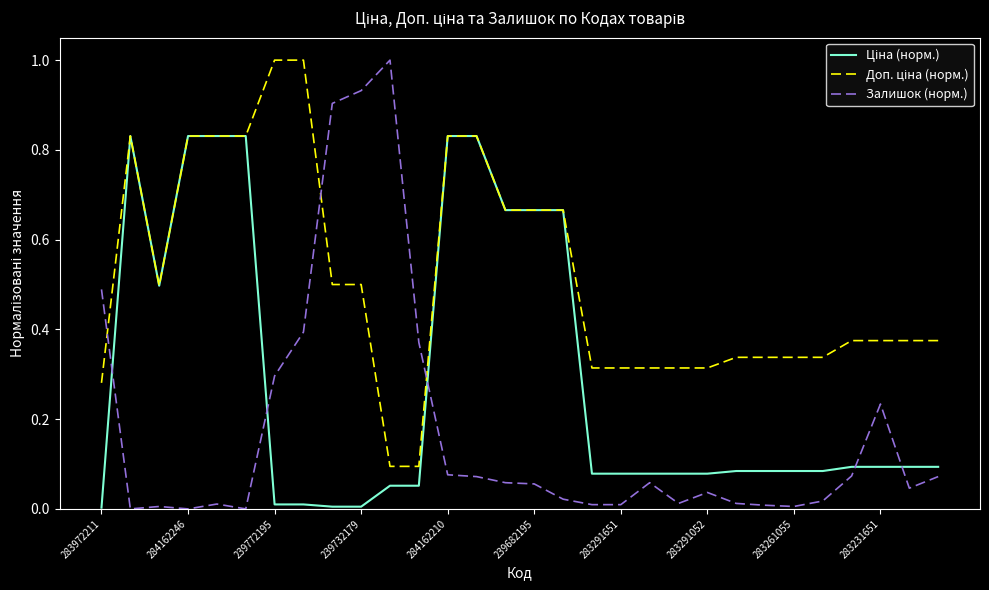

Which series has the widest spread of values?

Залишок (норм.)